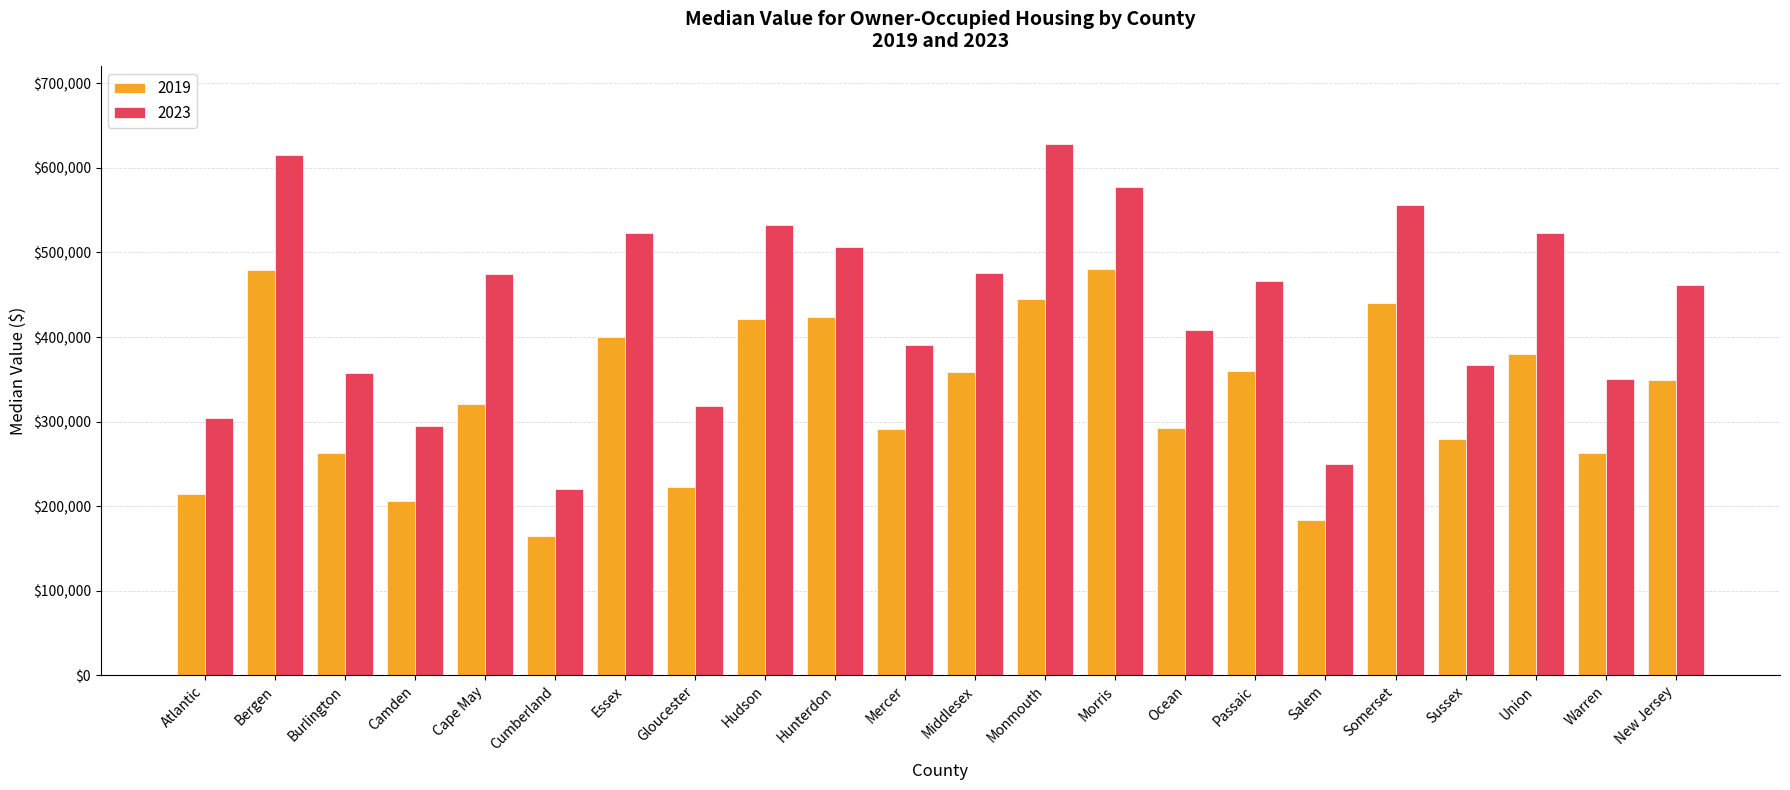

At which category is the sum across all series the highest?

Bergen